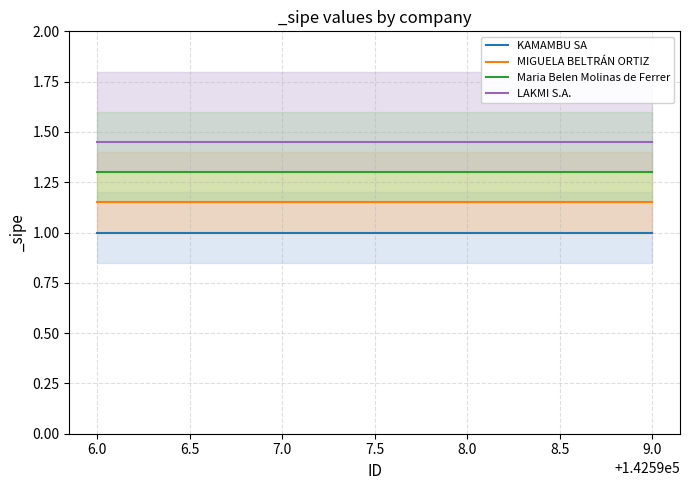

The value of MIGUELA BELTRÁN ORTIZ at 7.0 is 0.3. True or false?

False